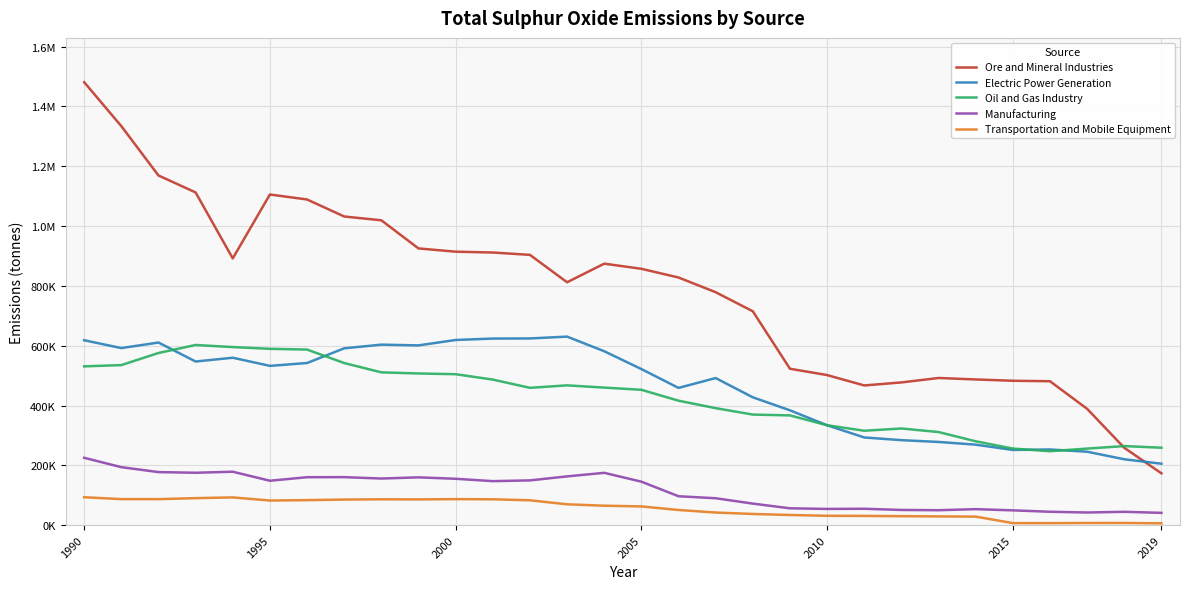

True or false: Transportation and Mobile Equipment and Ore and Mineral Industries cross at least once.

False